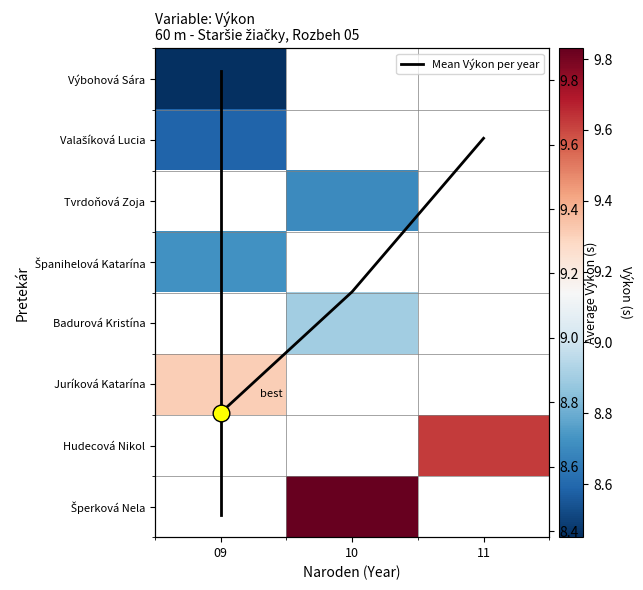

How many data points does each series have?

3